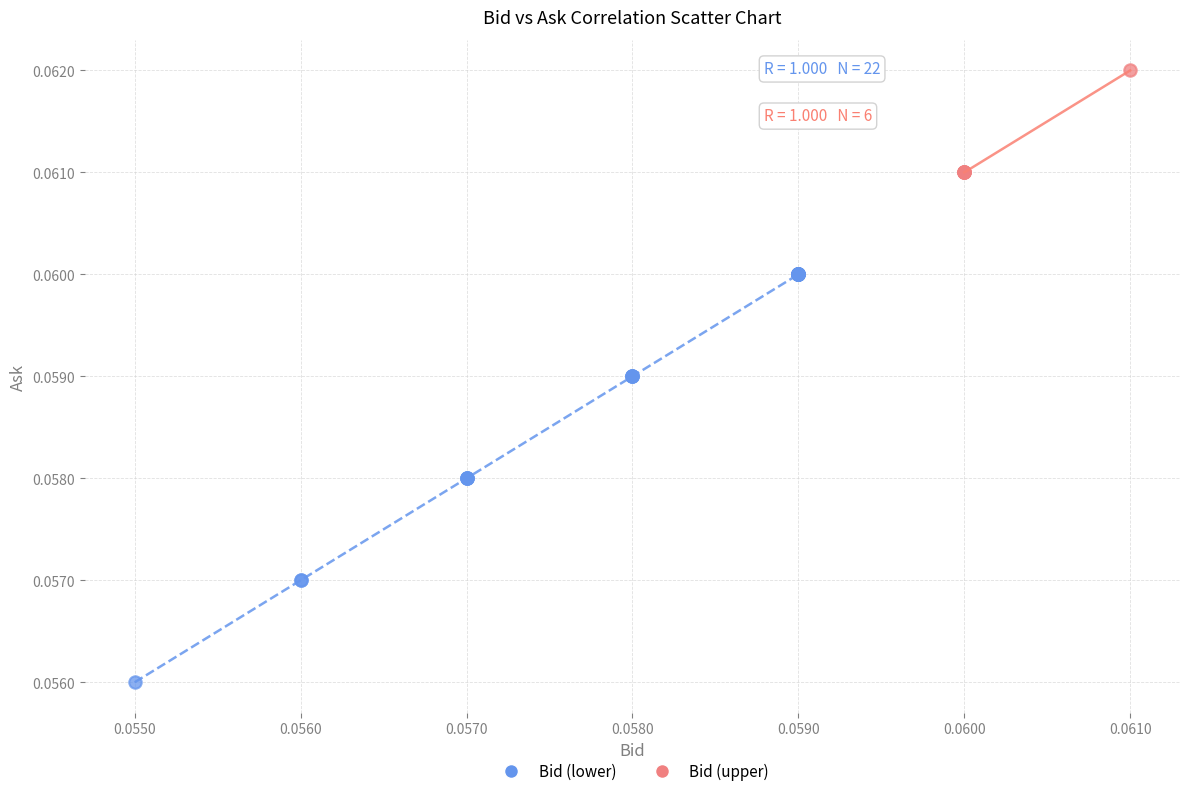

Which series contains the lowest Y value?

Bid (lower)